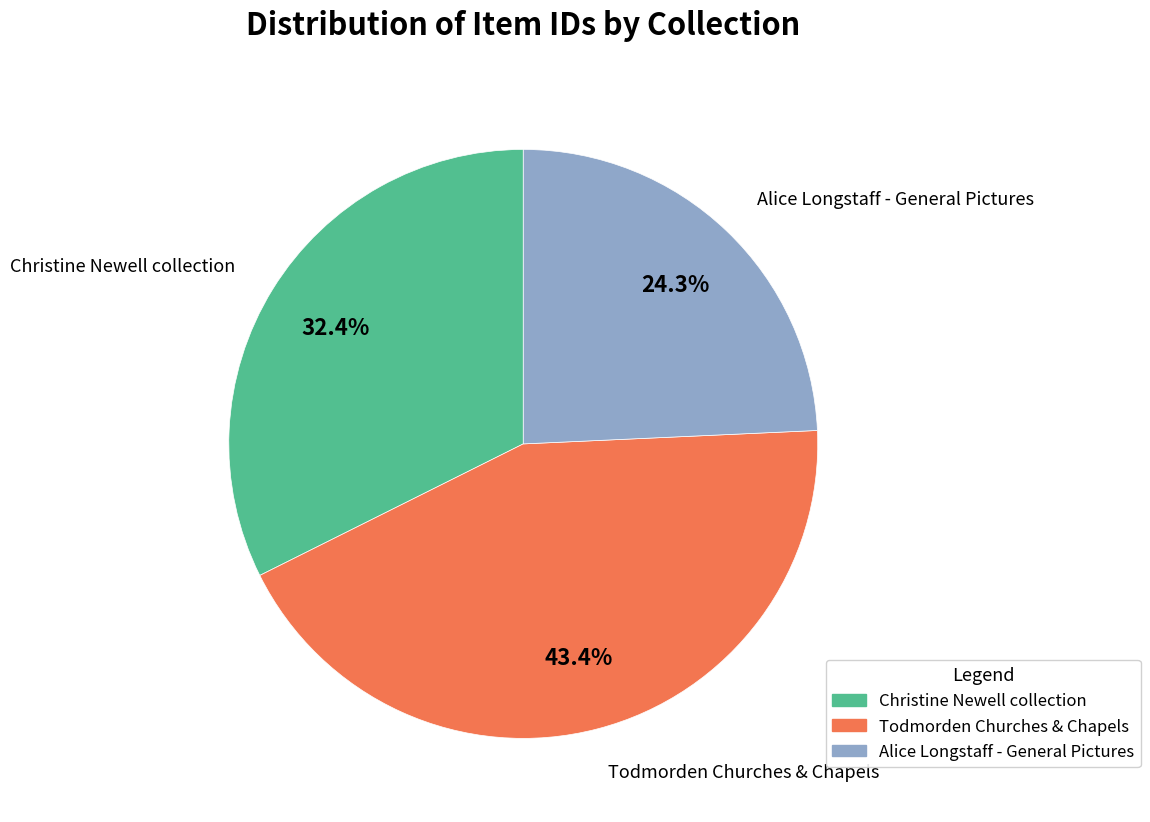

Is the sum of Alice Longstaff - General Pictures and Christine Newell collection greater than half?

Yes